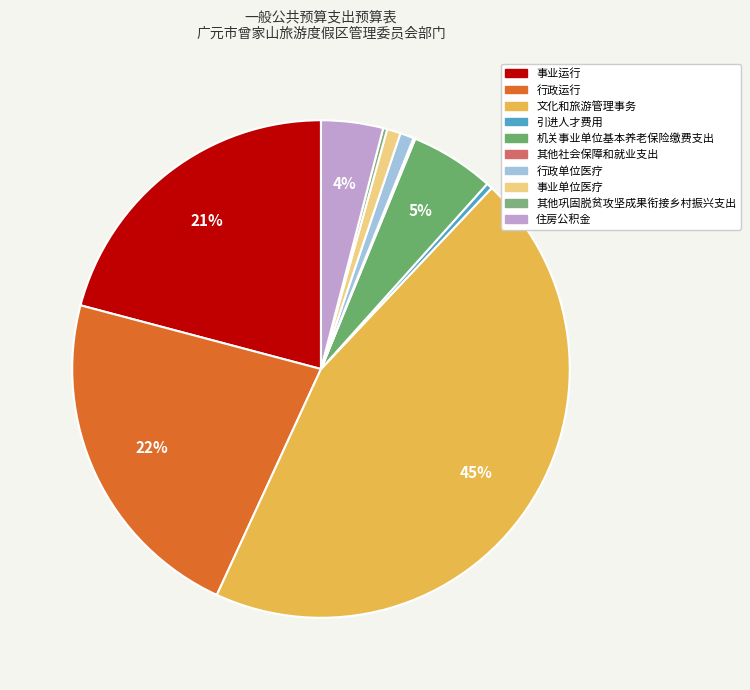

Count the number of slices in the pie.

10